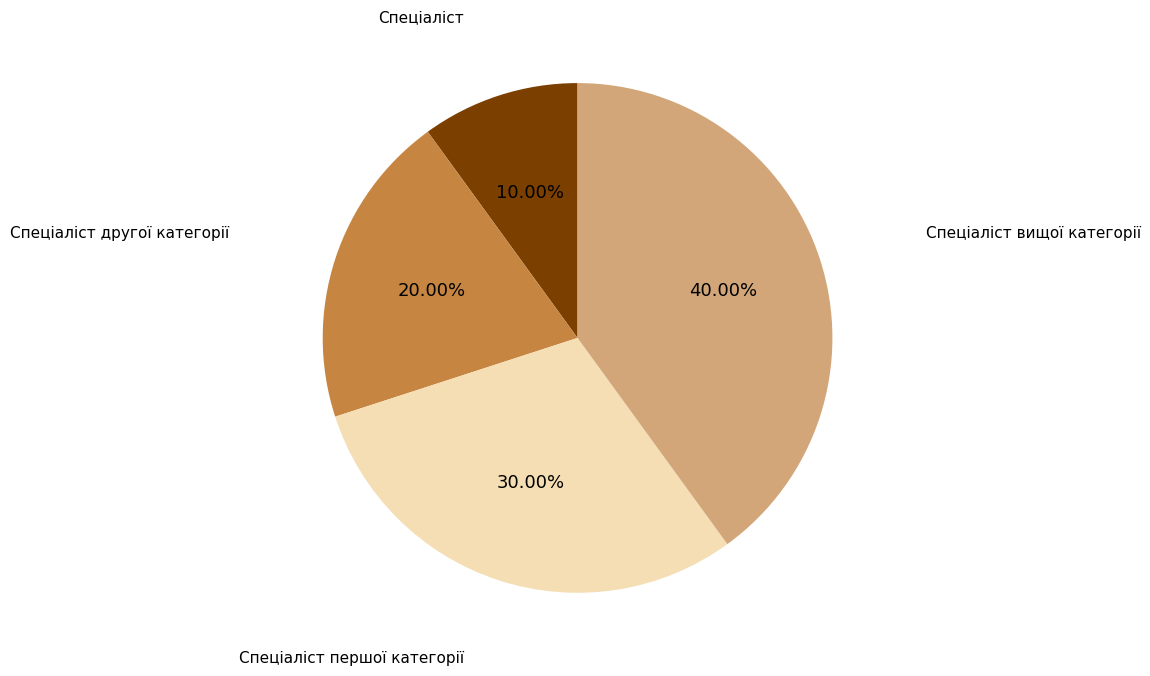

Is there a majority slice in this chart?

No